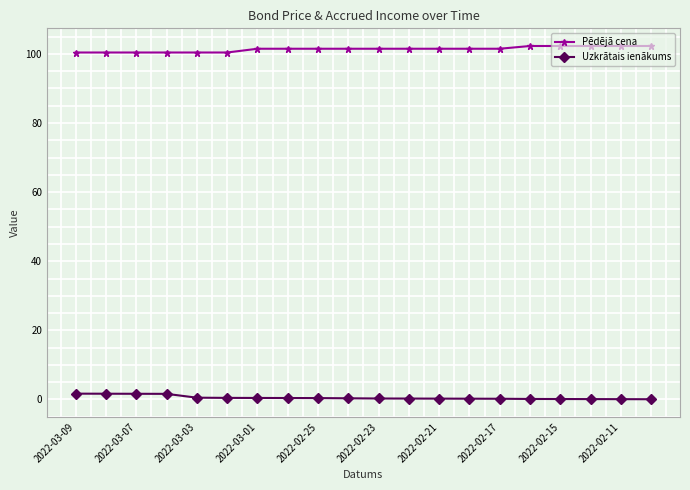

List the series in order of their peak value, lowest first.

Uzkrātais ienākums, Pēdējā cena